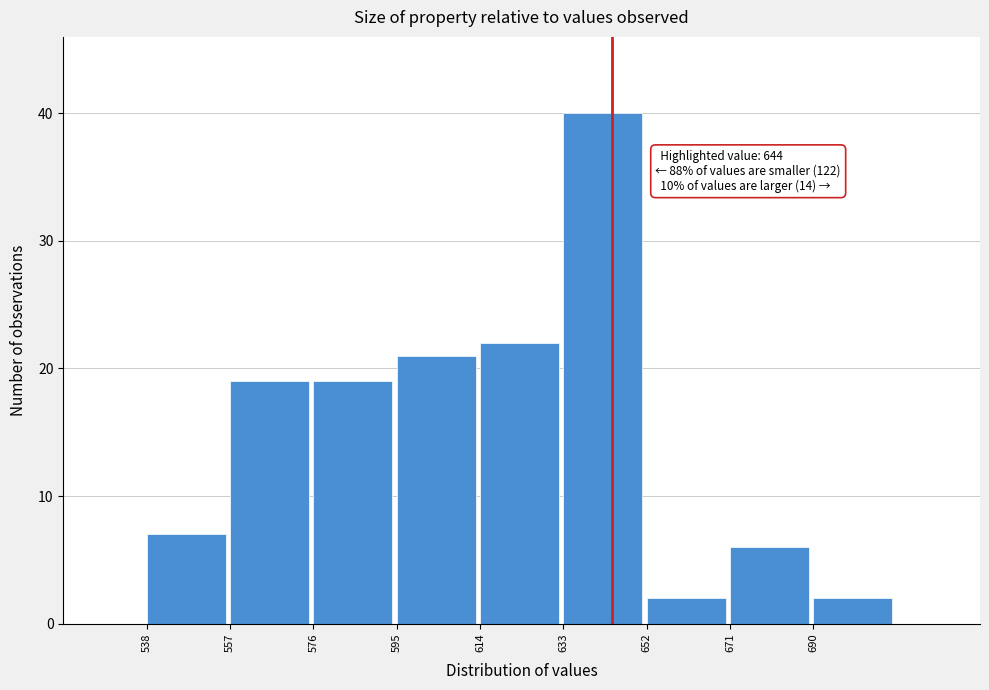

Which range on the x-axis has the tallest bar?

633 to 652